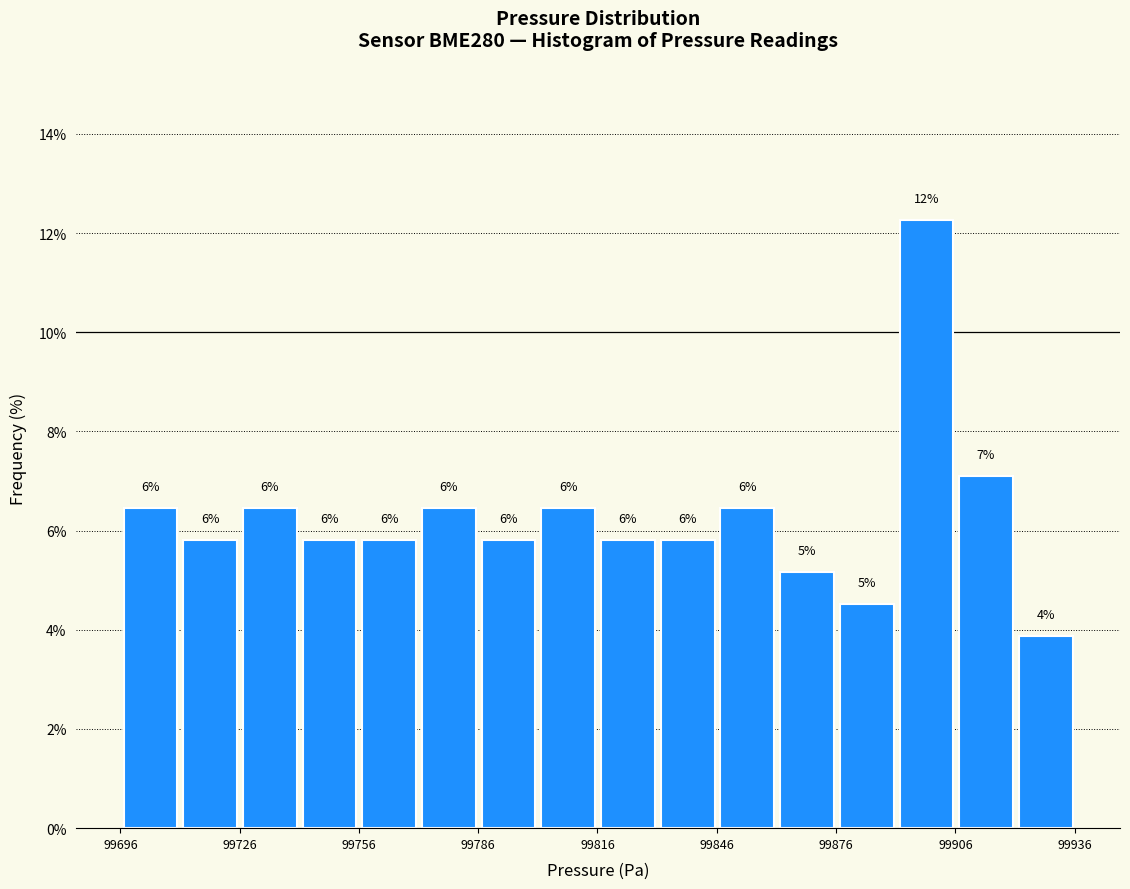

Read against the x-axis, roughly where is the centre of the tallest bar?

99900